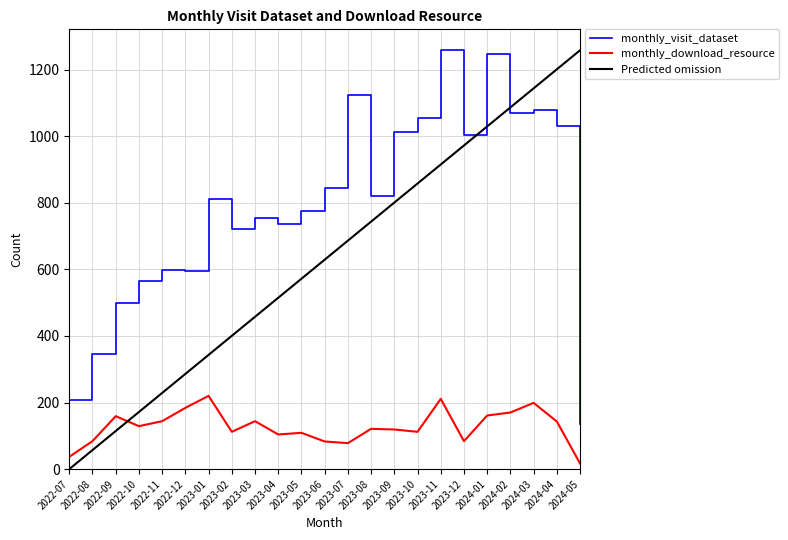

True or false: monthly_visit_dataset has a value of 70 at 2024-05.

False